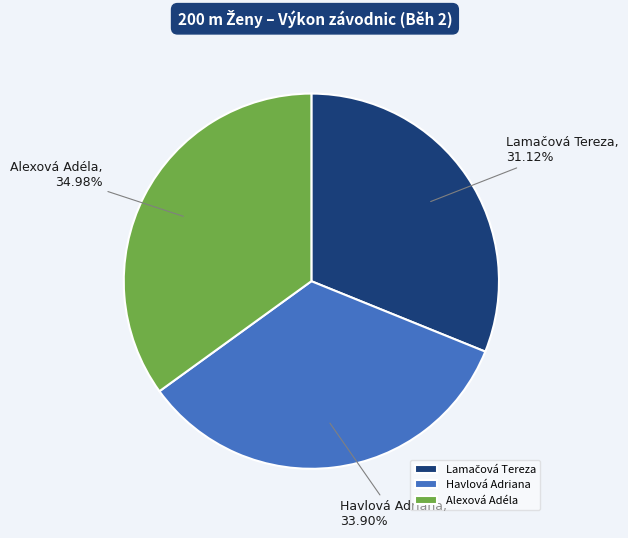

Is the sum of Alexová Adéla and Havlová Adriana greater than half?

Yes